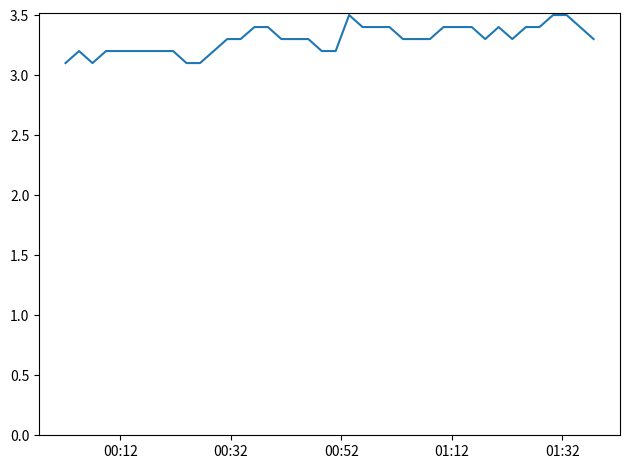

What is the smallest value displayed?

3.1